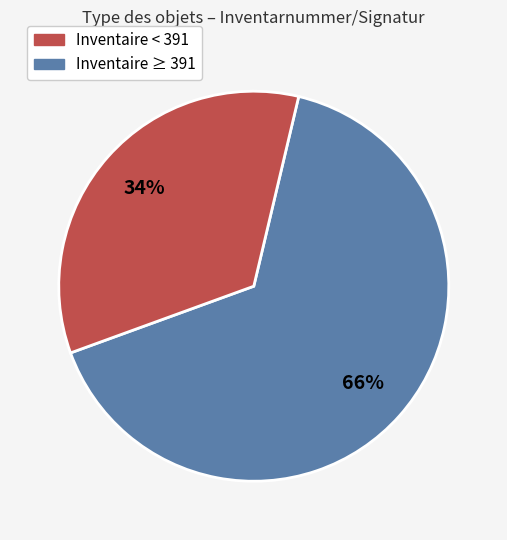

Does any single category account for the majority?

Yes